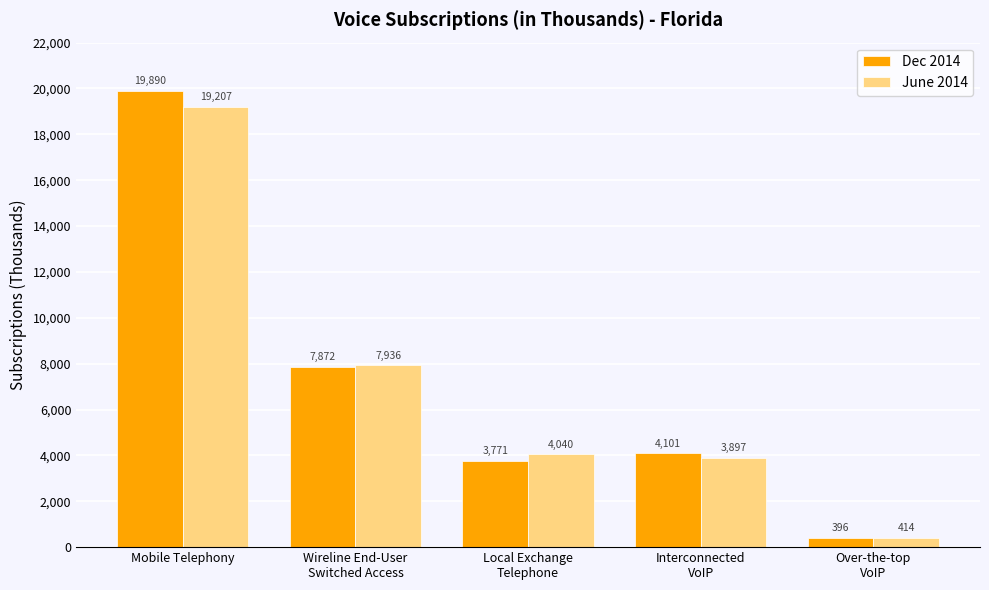

What is the minimum value shown in the chart?

396